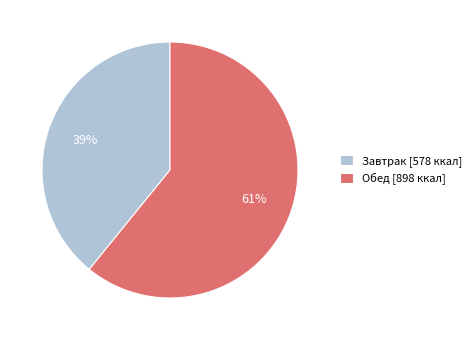

Is the sum of Обед [898 ккал] and Завтрак [578 ккал] greater than half?

Yes